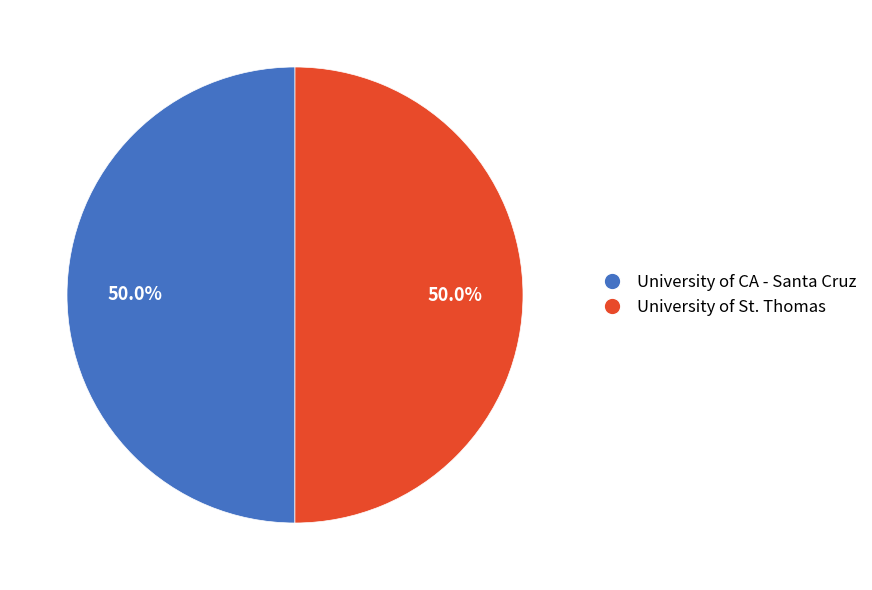

Count the number of slices in the pie.

2